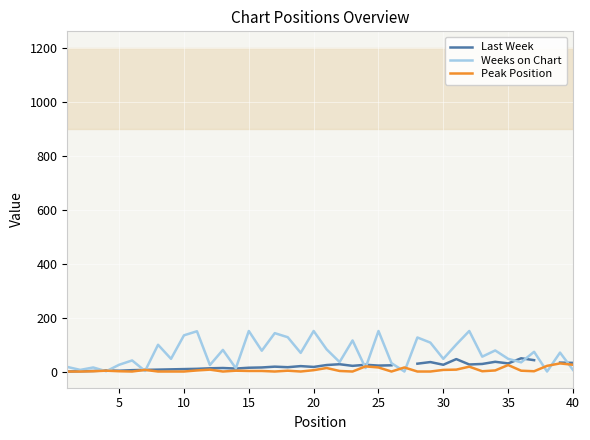

How many interior local peaks does the Last Week series have?

10